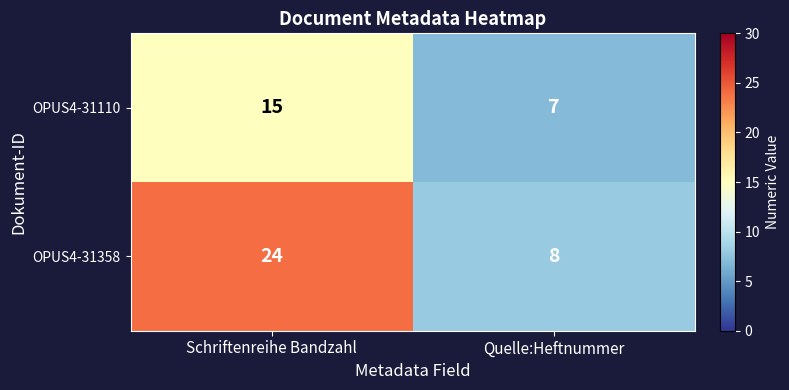

What is the total value across all series at Quelle:Heftnummer?

15